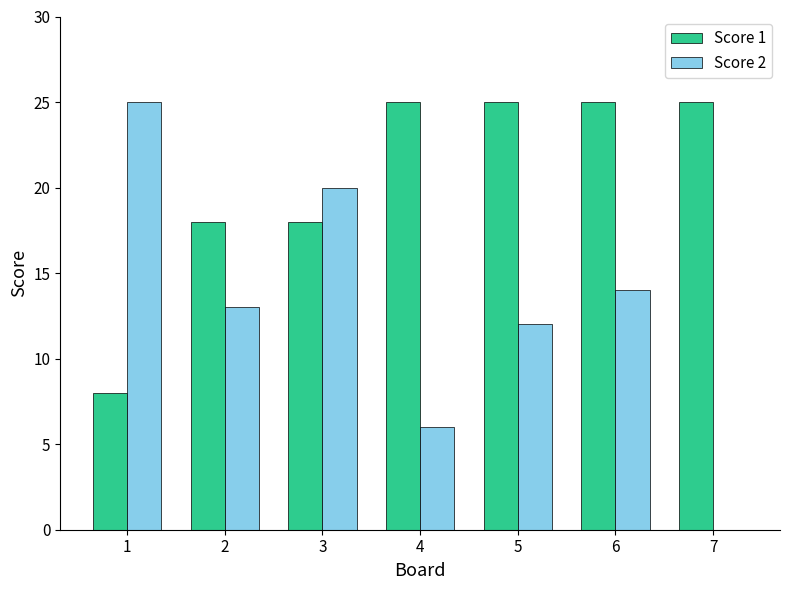

Reading left to right, what are all the values shown in this chart?

Score 1: 1=8	2=18	3=18	4=25	5=25	6=25	7=25
Score 2: 1=25	2=13	3=20	4=6	5=12	6=14	7=0